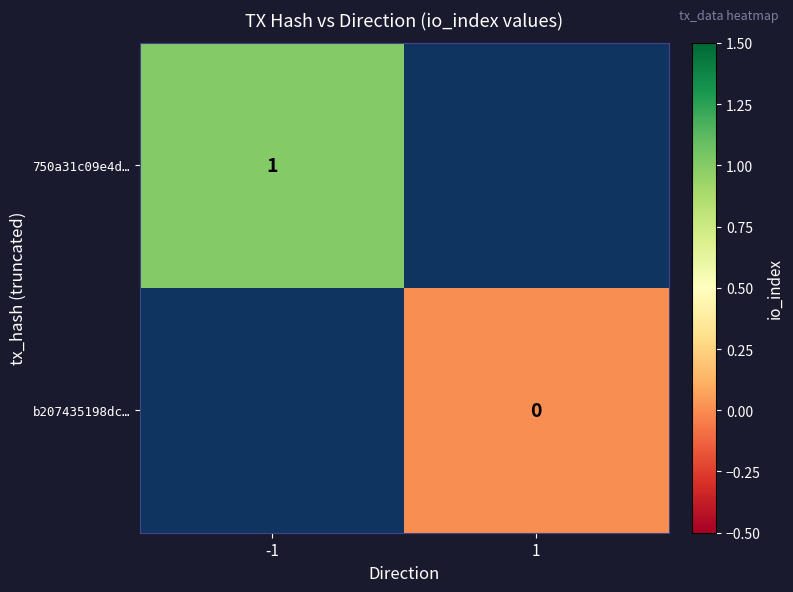

True or false: 750a31c09e4d… has a value of 1 at -1.

True